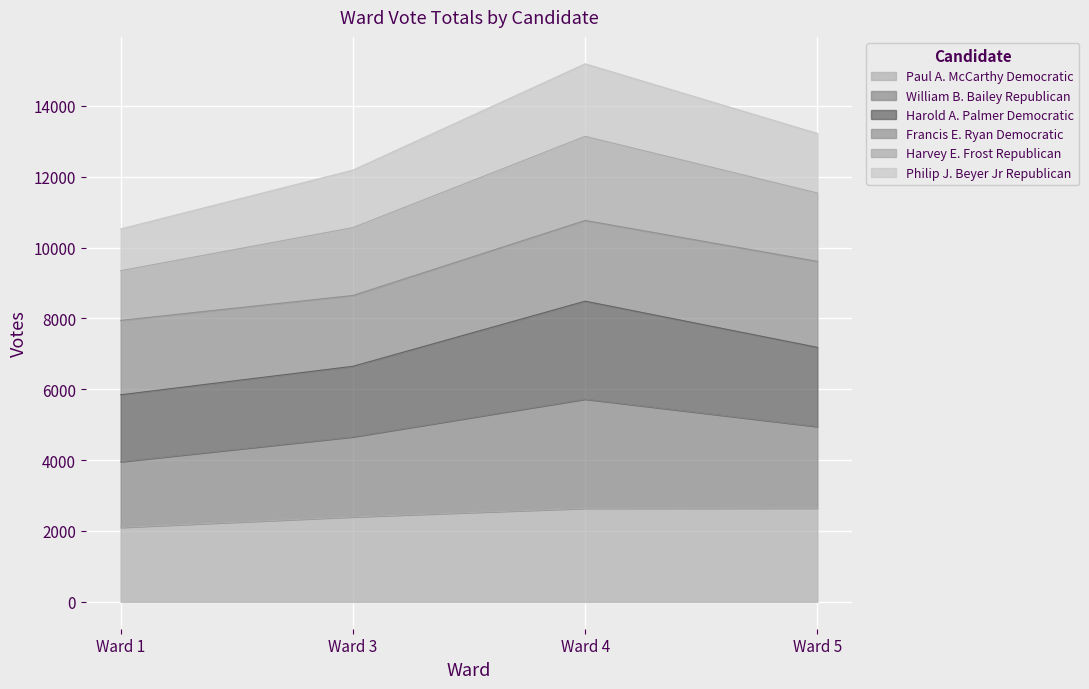

What is the total value across all series at Ward 1?

10527